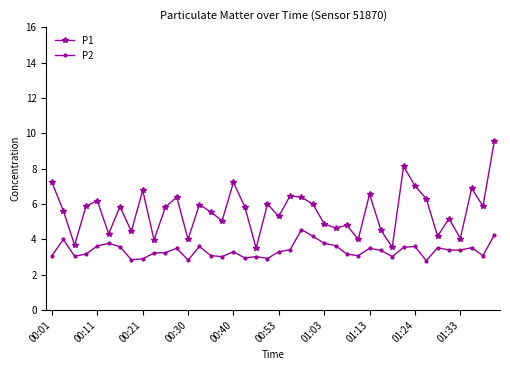

Rank the series by their average value, from lowest to highest.

P2, P1